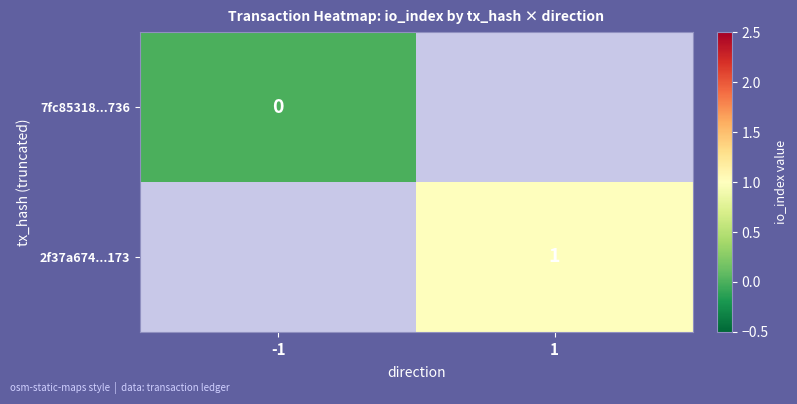

At how many categories does at least one series exceed 0?

1